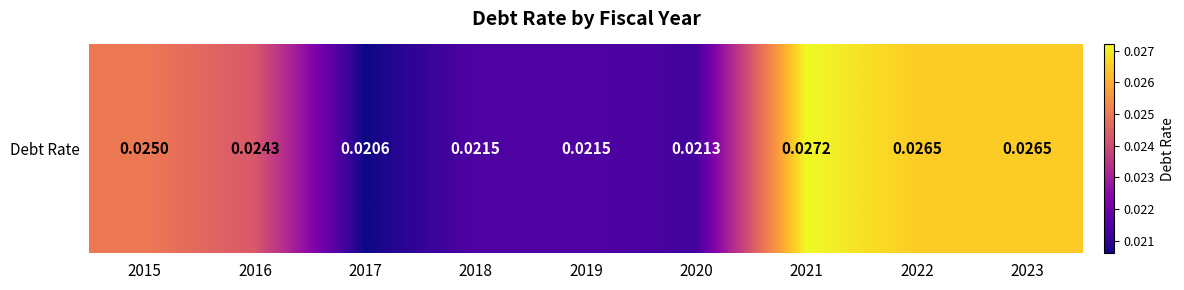

At which category does the chart reach its minimum across all series?

2017